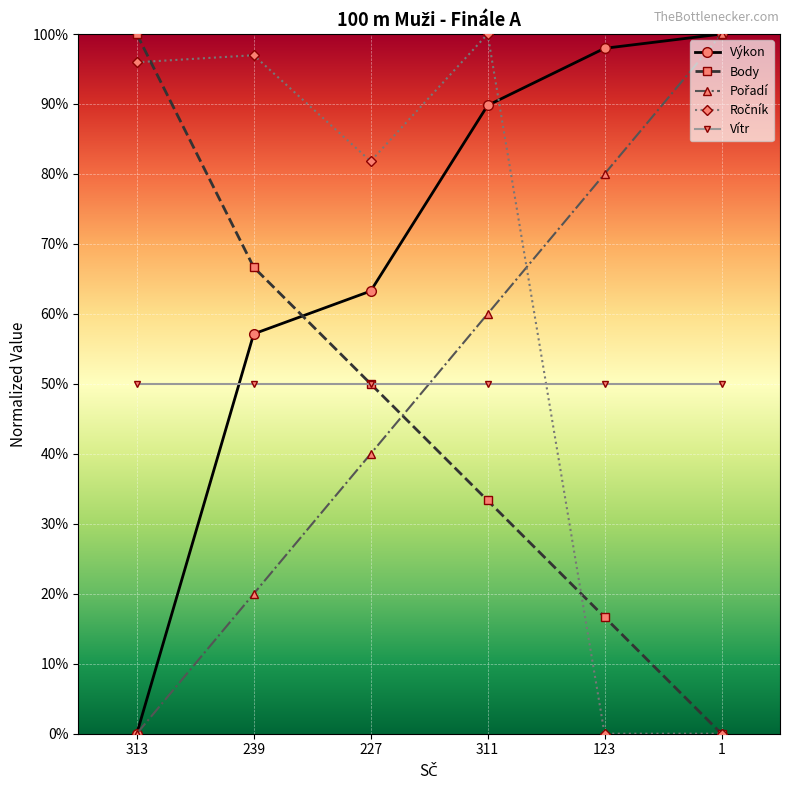

Reading left to right, transcribe all the data shown in this chart.

Výkon: 0.0	0.6	0.6	0.9	1.0	1.0
Body: 1.0	0.7	0.5	0.3	0.2	0.0
Pořadí: 0.0	0.2	0.4	0.6	0.8	1.0
Ročník: 1.0	1.0	0.8	1.0	0.0	0.0
Vítr: 0.5	0.5	0.5	0.5	0.5	0.5